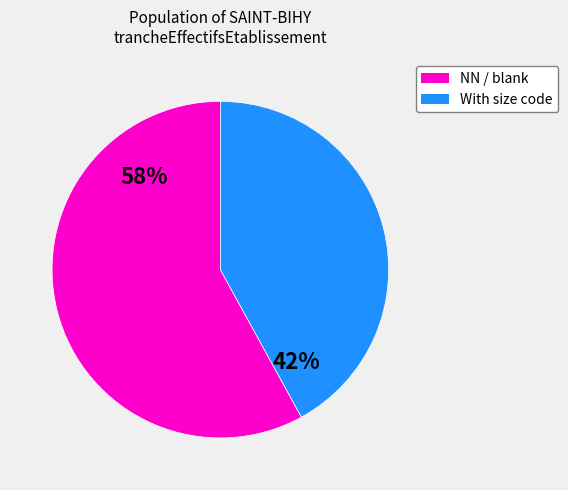

To the nearest percent, what is the average slice percentage?

50%